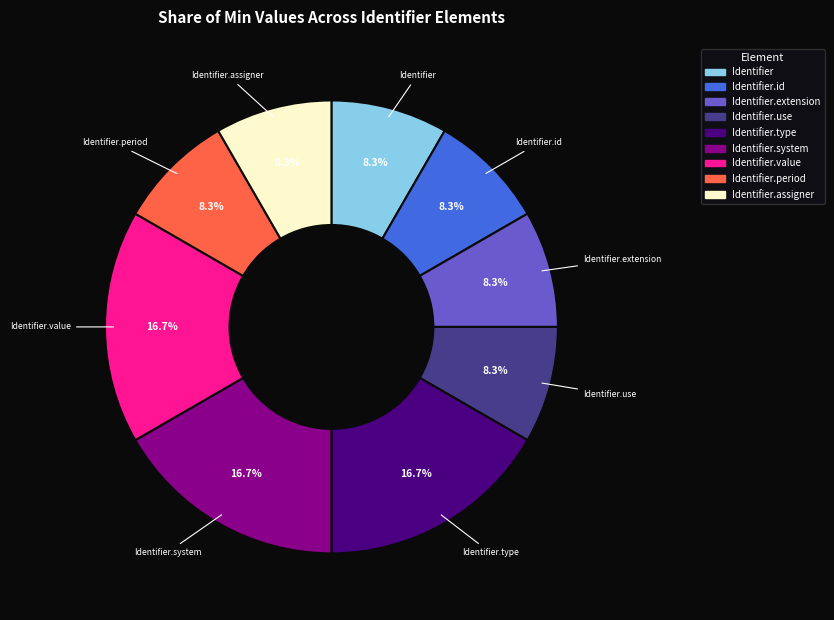

How many segments does this pie chart have?

9